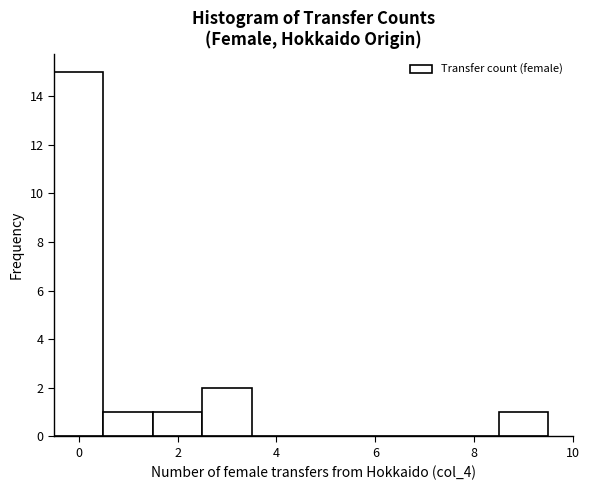

Over which range of the x-axis is the bar tallest?

-0.5 to 0.5